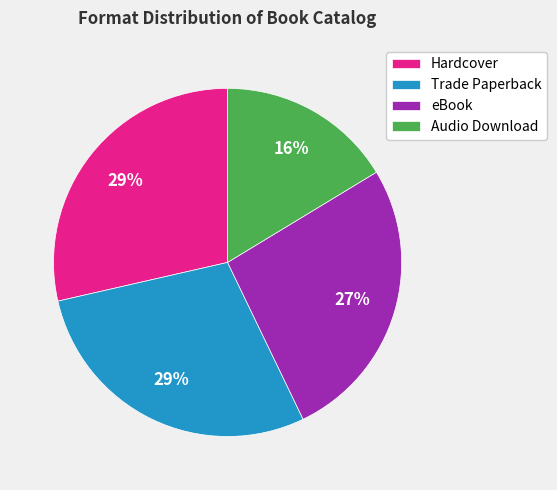

Which category has the smallest portion of the pie?

Audio Download